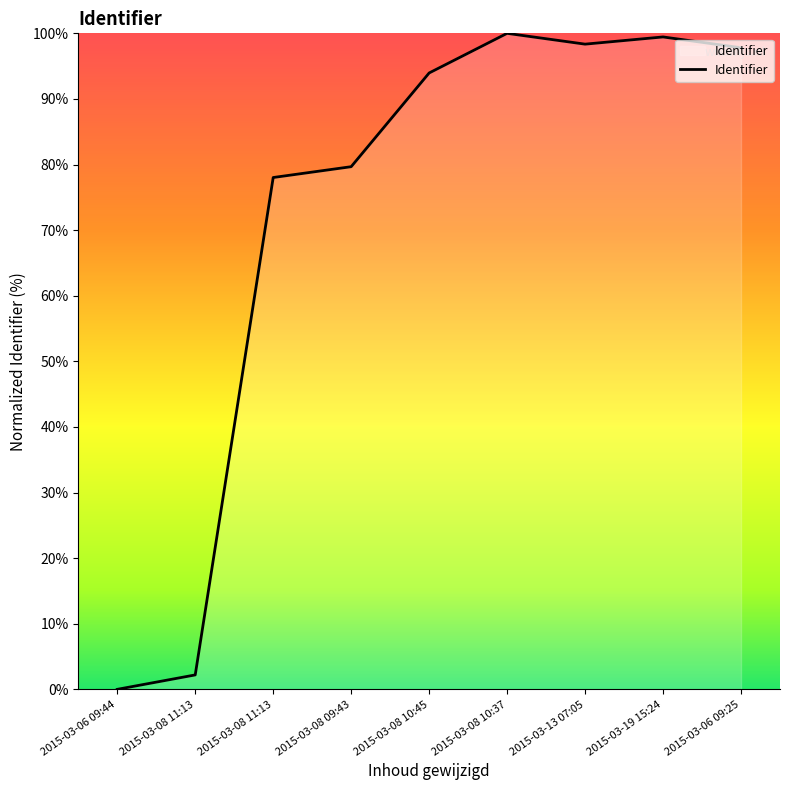

What is the sum of the values at 2015-03-08 11:13 and 2015-03-13 07:05?

100.5